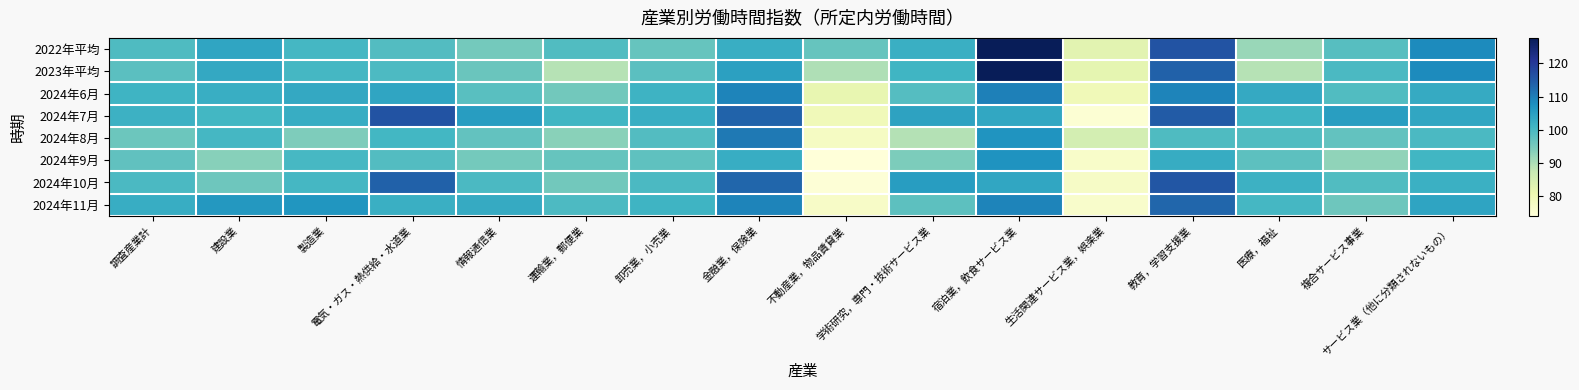

Reading right to left, list all the values displayed in this chart.

2022年平均: サービス業（他に分類されないもの）=108.3	複合サービス事業=98.5	医療，福祉=91.7	教育，学習支援業=115.8	生活関連サービス業，娯楽業=82.8	宿泊業，飲食サービス業=127.7	学術研究，専門・技術サービス業=102.0	不動産業，物品賃貸業=96.7	金融業，保険業=102.2	卸売業，小売業=96.8	運輸業，郵便業=99.1	情報通信業=95.3	電気・ガス・熱供給・水道業=98.9	製造業=100.4	建設業=103.9	調査産業計=99.2
2023年平均: サービス業（他に分類されないもの）=108.3	複合サービス事業=99.7	医療，福祉=88.9	教育，学習支援業=113.8	生活関連サービス業，娯楽業=82.0	宿泊業，飲食サービス業=127.6	学術研究，専門・技術サービス業=100.9	不動産業，物品賃貸業=89.6	金融業，保険業=104.8	卸売業，小売業=98.1	運輸業，郵便業=88.9	情報通信業=96.3	電気・ガス・熱供給・水道業=99.4	製造業=100.3	建設業=103.3	調査産業計=98.0
2024年6月: サービス業（他に分類されないもの）=102.9	複合サービス事業=99.0	医療，福祉=103.0	教育，学習支援業=109.2	生活関連サービス業，娯楽業=79.5	宿泊業，飲食サービス業=109.8	学術研究，専門・技術サービス業=98.6	不動産業，物品賃貸業=81.6	金融業，保険業=109.2	卸売業，小売業=101.4	運輸業，郵便業=95.5	情報通信業=98.3	電気・ガス・熱供給・水道業=103.8	製造業=103.3	建設業=102.2	調査産業計=101.2
2024年7月: サービス業（他に分類されないもの）=103.7	複合サービス事業=105.2	医療，福祉=101.1	教育，学習支援業=114.6	生活関連サービス業，娯楽業=75.0	宿泊業，飲食サービス業=103.4	学術研究，専門・技術サービス業=104.4	不動産業，物品賃貸業=79.3	金融業，保険業=113.5	卸売業，小売業=102.3	運輸業，郵便業=100.8	情報通信業=105.3	電気・ガス・熱供給・水道業=115.8	製造業=102.4	建設業=100.5	調査産業計=101.5
2024年8月: サービス業（他に分類されないもの）=99.8	複合サービス事業=97.2	医療，福祉=99.1	教育，学習支援業=99.3	生活関連サービス業，娯楽業=85.2	宿泊業，飲食サービス業=106.8	学術研究，専門・技術サービス業=89.3	不動産業，物品賃貸業=77.6	金融業，保険業=110.6	卸売業，小売業=98.8	運輸業，郵便業=93.2	情報通信業=97.2	電気・ガス・熱供給・水道業=100.6	製造業=94.3	建設業=100.3	調査産業計=96.1
2024年9月: サービス業（他に分類されないもの）=100.7	複合サービス事業=92.5	医療，福祉=97.9	教育，学習支援業=102.7	生活関連サービス業，娯楽業=76.6	宿泊業，飲食サービス業=107.0	学術研究，専門・技術サービス業=94.4	不動産業，物品賃貸業=74.0	金融業，保険業=102.4	卸売業，小売業=97.5	運輸業，郵便業=96.8	情報通信業=95.3	電気・ガス・熱供給・水道業=98.8	製造業=100.2	建設業=93.3	調査産業計=97.3
2024年10月: サービス業（他に分類されないもの）=101.7	複合サービス事業=99.0	医療，福祉=101.6	教育，学習支援業=115.4	生活関連サービス業，娯楽業=77.2	宿泊業，飲食サービス業=103.6	学術研究，専門・技術サービス業=105.4	不動産業，物品賃貸業=74.6	金融業，保険業=113.2	卸売業，小売業=99.7	運輸業，郵便業=95.4	情報通信業=99.8	電気・ガス・熱供給・水道業=113.8	製造業=100.4	建設業=96.0	調査産業計=99.8
2024年11月: サービス業（他に分類されないもの）=104.2	複合サービス事業=96.0	医療，福祉=100.4	教育，学習支援業=113.1	生活関連サービス業，娯楽業=76.4	宿泊業，飲食サービス業=109.1	学術研究，専門・技術サービス業=97.9	不動産業，物品賃貸業=77.0	金融業，保険業=109.1	卸売業，小売業=101.2	運輸業，郵便業=99.4	情報通信業=102.9	電気・ガス・熱供給・水道業=101.9	製造業=106.7	建設業=106.3	調査産業計=102.4